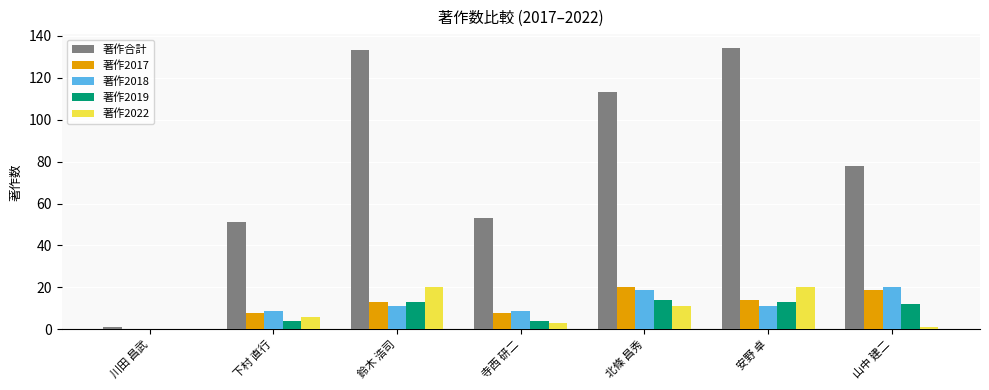

Which series changed the most between 下村 直行 and 鈴木 浩司?

著作合計